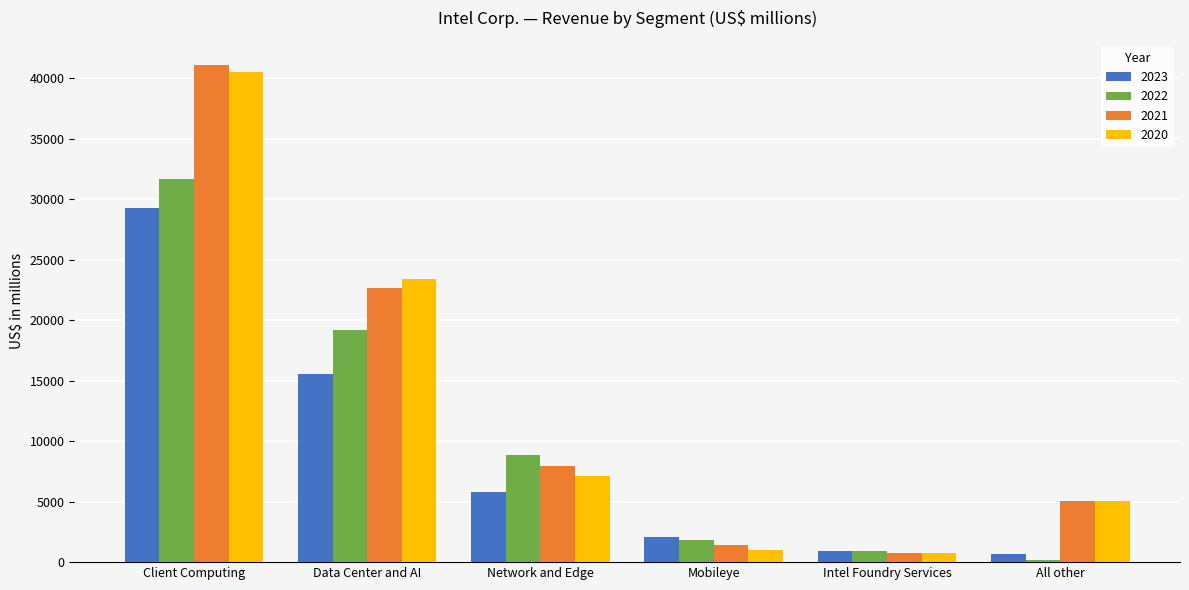

What is the value of the 2023 bar at the 6th from the left?

644